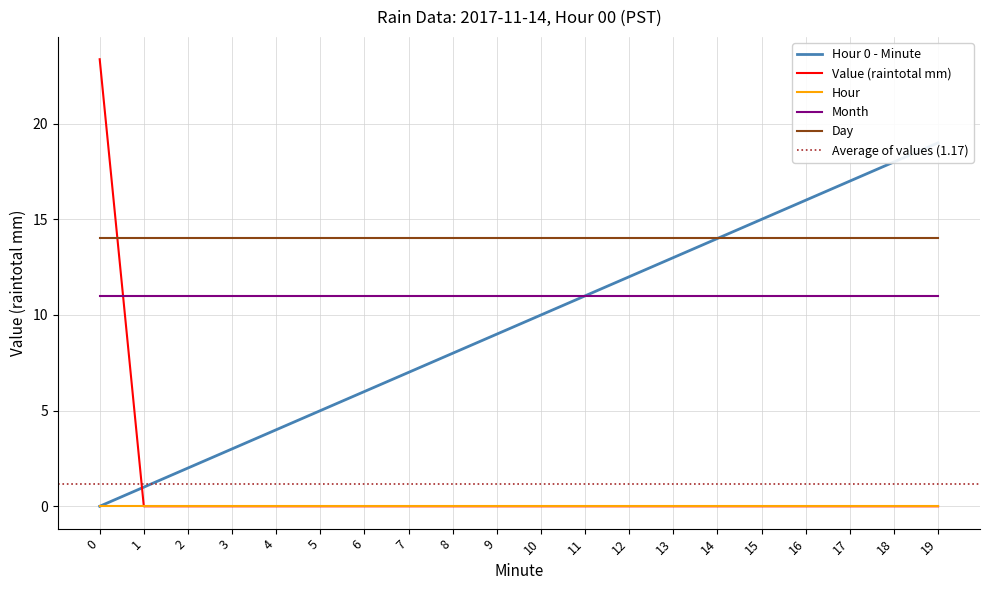

Which series has the widest spread of values?

Value (raintotal mm)